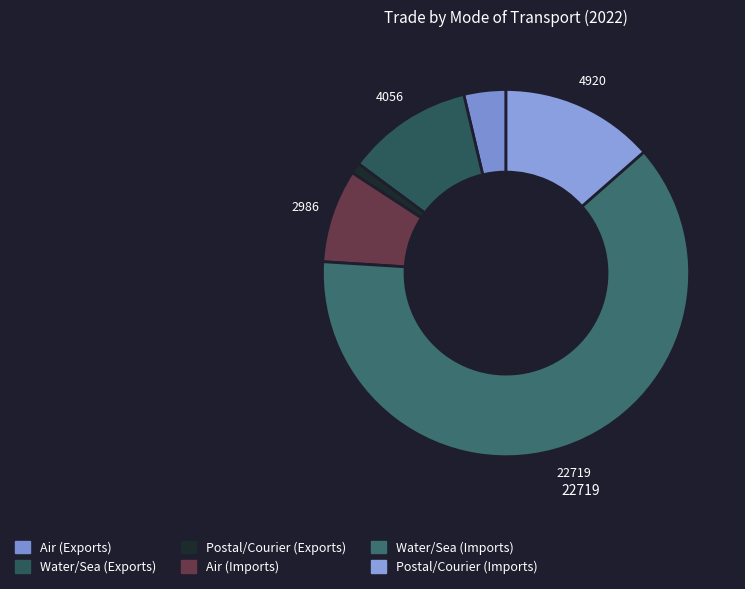

What is the ratio of the value at Water/Sea (Exports) to the value at Water/Sea (Imports)?

0.2